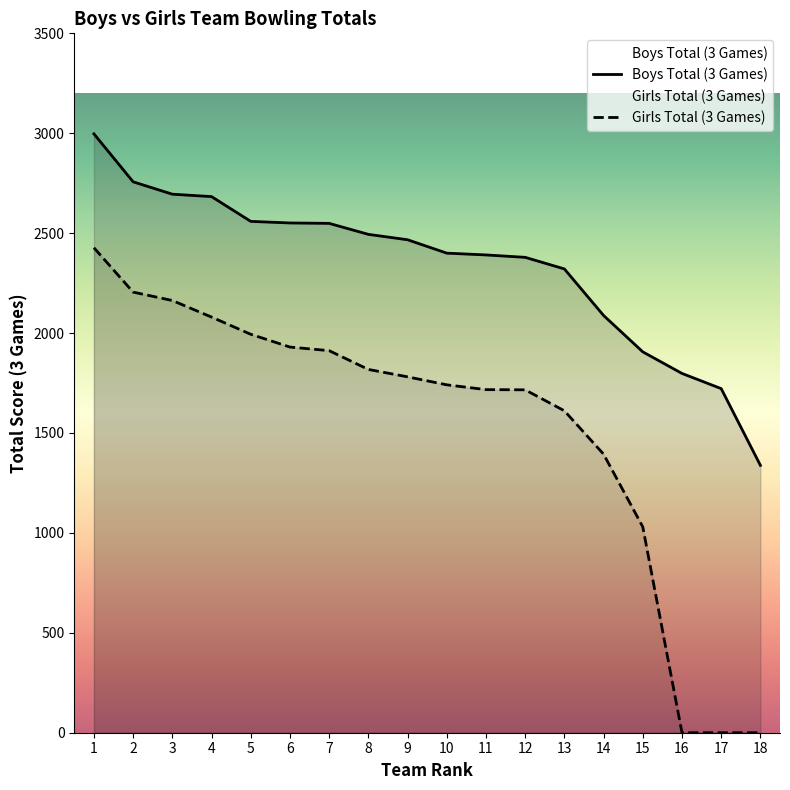

How many data points does each series have?

18